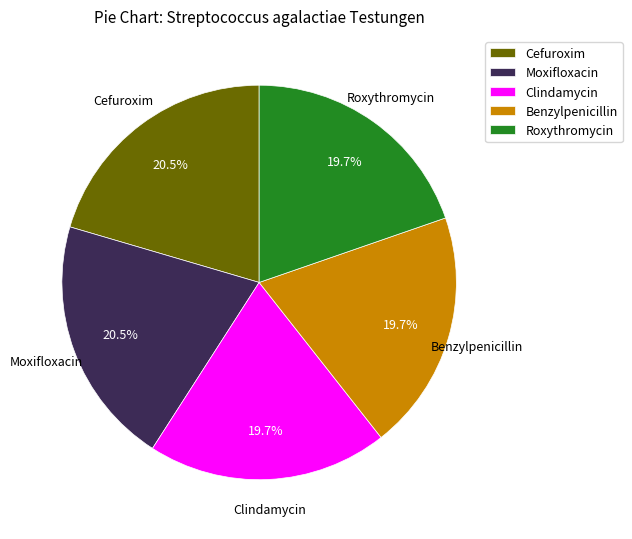

Which has a higher value, Moxifloxacin or Benzylpenicillin?

Moxifloxacin